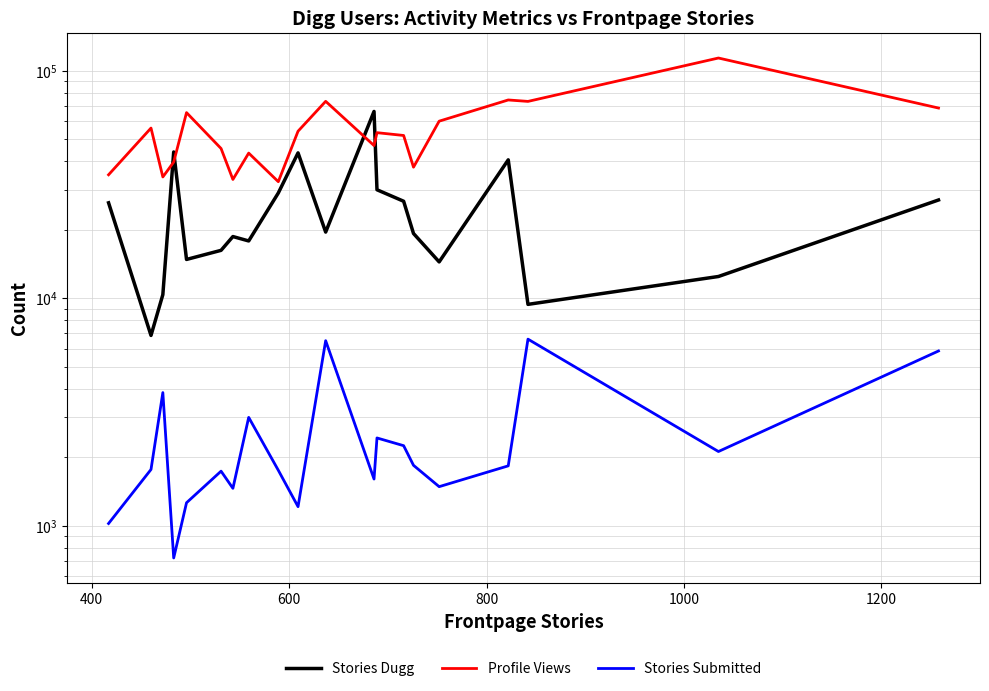

Which series has the largest total across all categories?

Profile Views